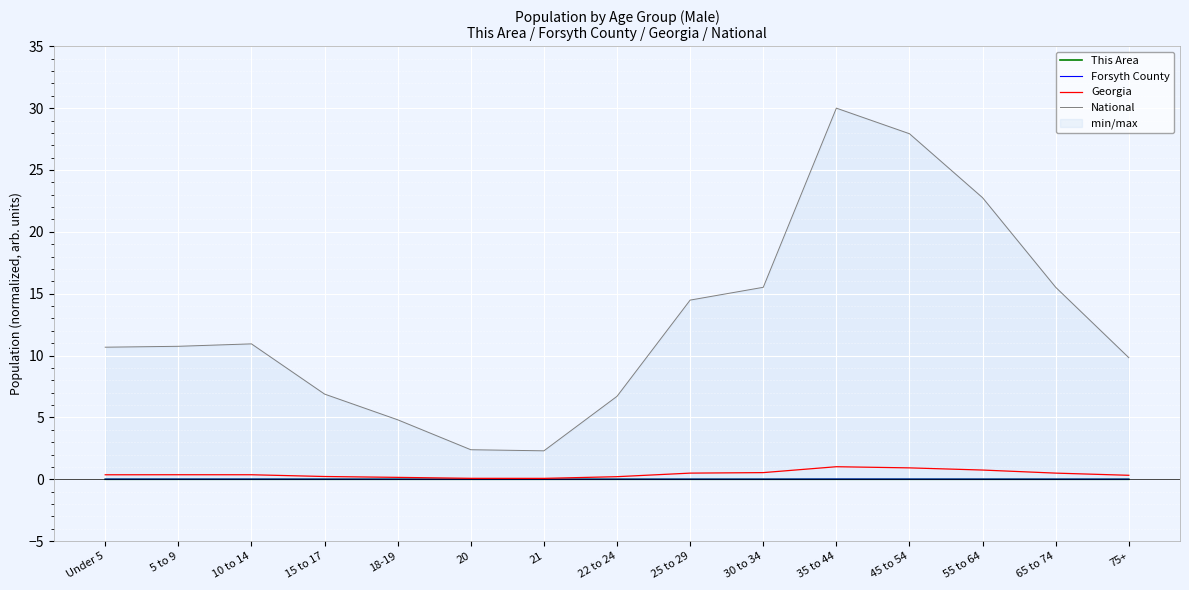

Which category has the lowest value across all series?

20